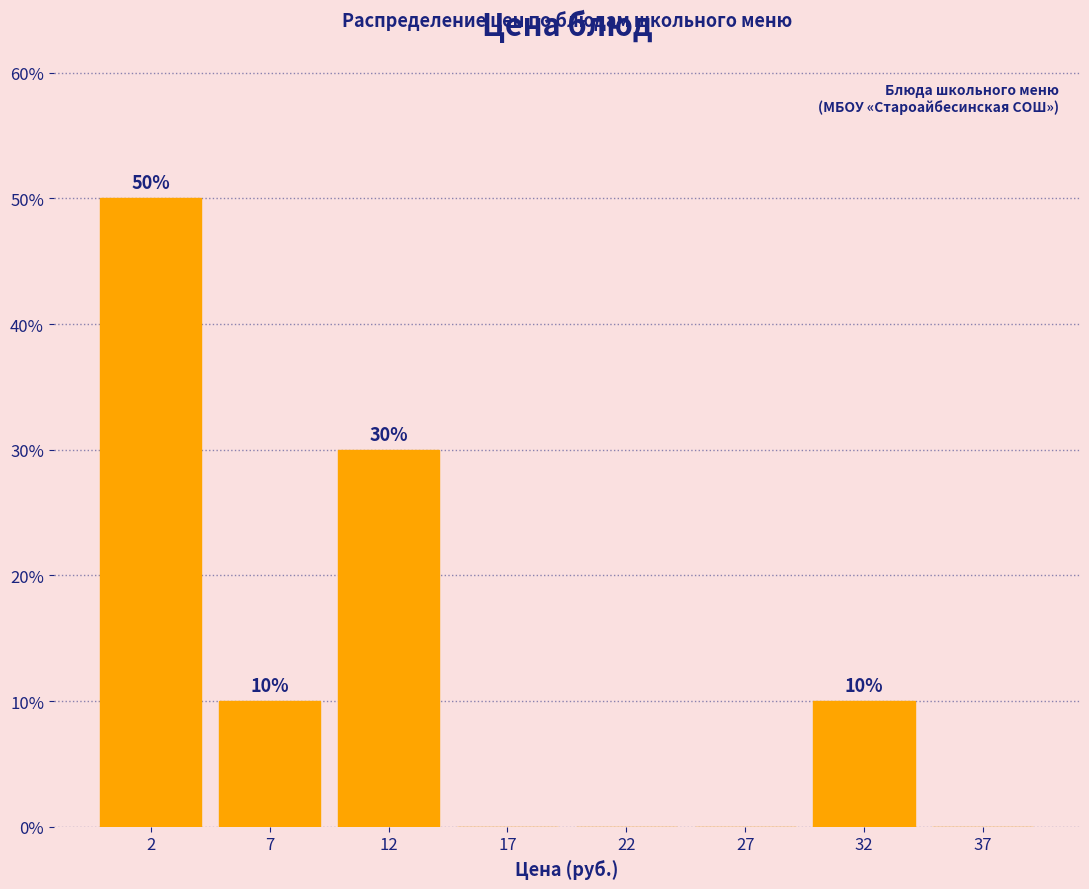

Reading left to right, what are all the values shown in this chart?

2=50	7=10	12=30	17=0	22=0	27=0	32=10	37=0